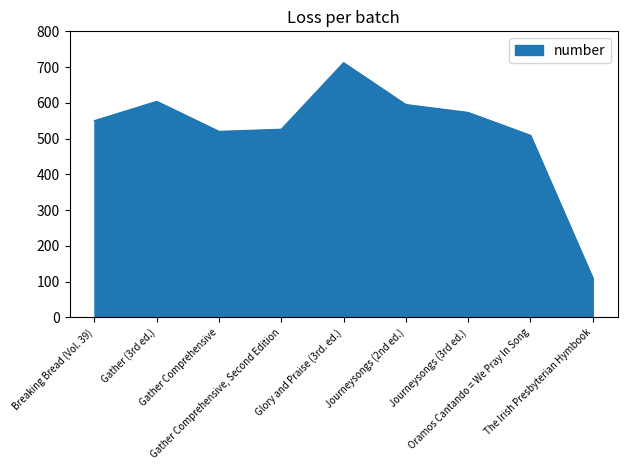

What is the difference between the maximum and minimum values?

602